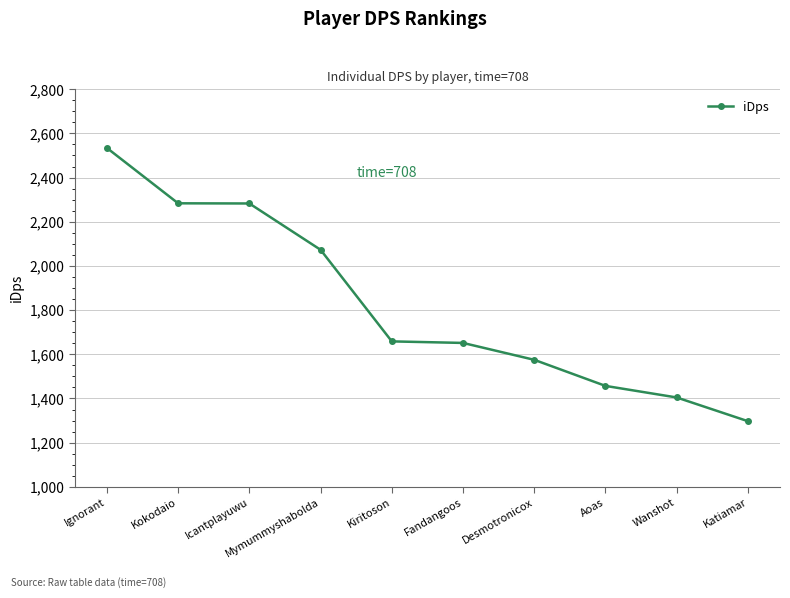

What is the difference between the maximum and minimum values?

1237.1